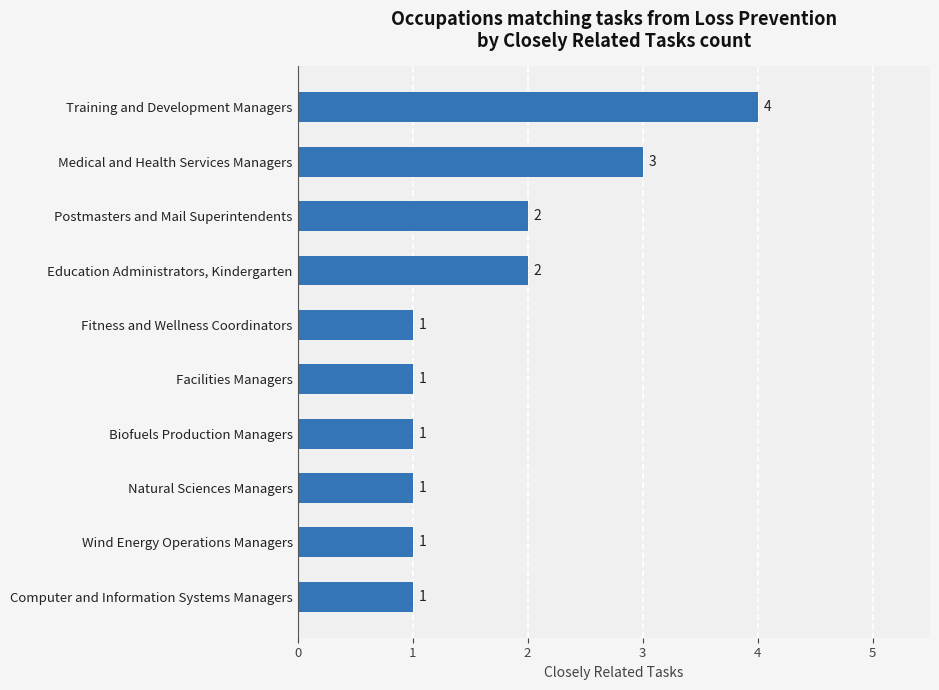

What is the minimum value shown in the chart?

1